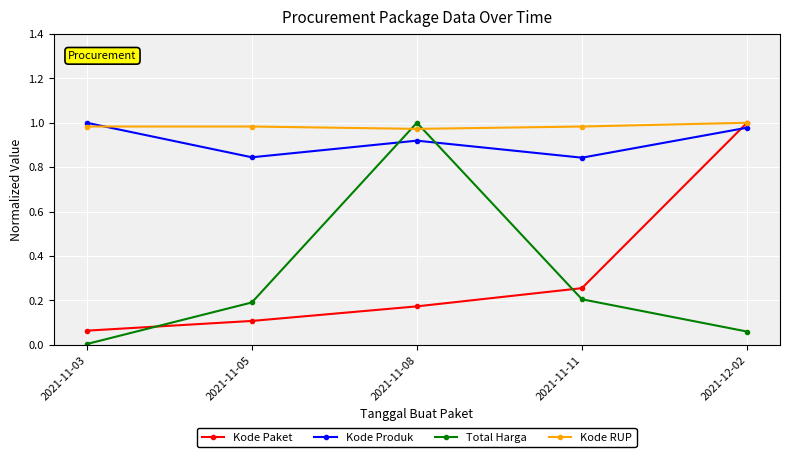

True or false: Kode Paket has a value of 0.4 at 2021-12-02.

False